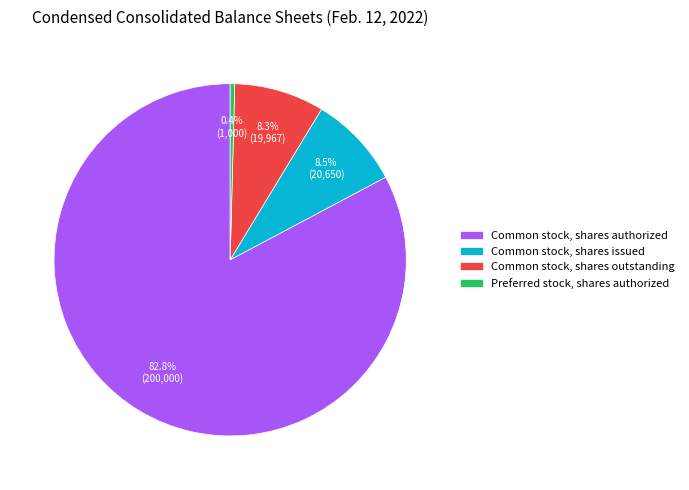

The Common stock, shares authorized slice represents 83% of the pie. True or false?

True